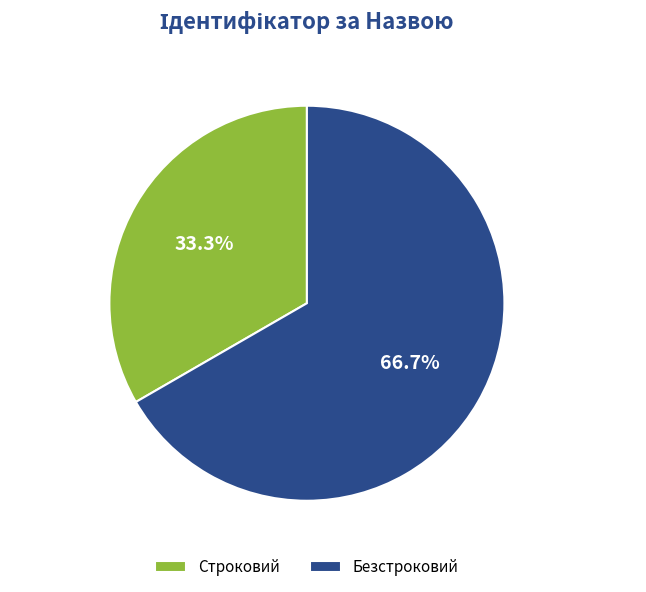

The Строковий slice represents 46% of the pie. True or false?

False